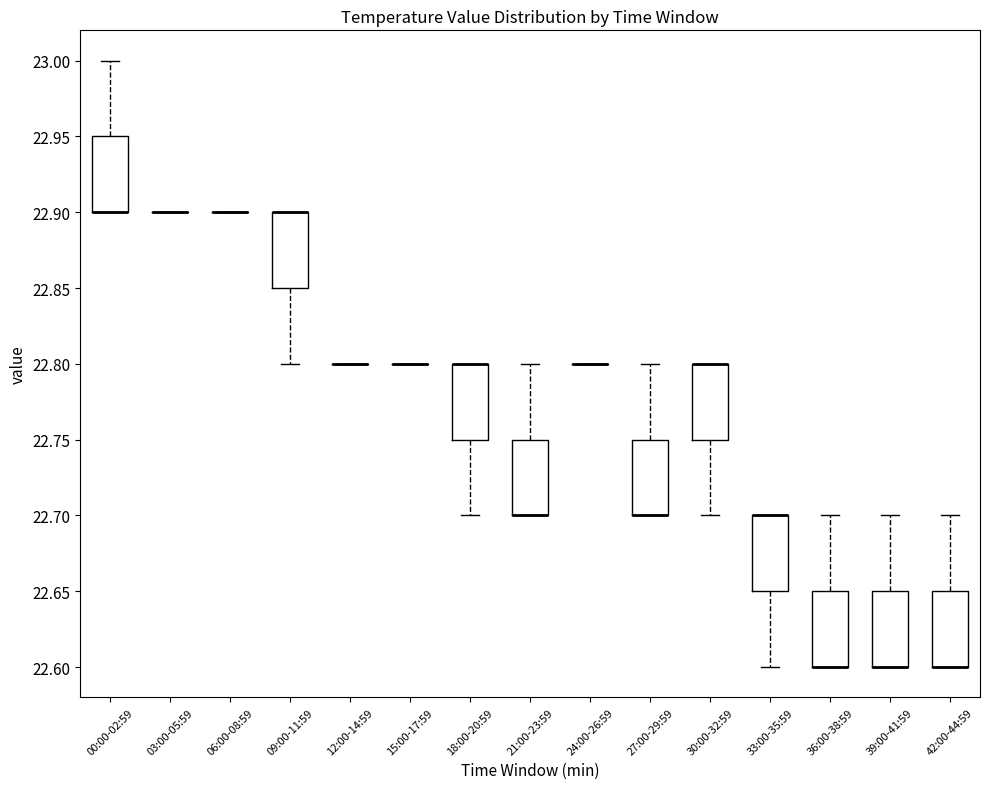

Reading left to right, read every box against the y-axis: the position of its median line, the range the box covers, and the ends of its whiskers. The values are not printed on the chart, so give them approximately, as read against the axis.

00:00-02:59: median 22.90 (drawn on the box's lower edge), box 22.90 to 22.95, whiskers 22.90 to 23.00
03:00-05:59: box collapsed to a line at 22.90, whiskers 22.90 to 22.90
06:00-08:59: box collapsed to a line at 22.90, whiskers 22.90 to 22.90
09:00-11:59: median 22.90 (drawn on the box's upper edge), box 22.85 to 22.90, whiskers 22.80 to 22.90
12:00-14:59: box collapsed to a line at 22.80, whiskers 22.80 to 22.80
15:00-17:59: box collapsed to a line at 22.80, whiskers 22.80 to 22.80
18:00-20:59: median 22.80 (drawn on the box's upper edge), box 22.75 to 22.80, whiskers 22.70 to 22.80
21:00-23:59: median 22.70 (drawn on the box's lower edge), box 22.70 to 22.75, whiskers 22.70 to 22.80
24:00-26:59: box collapsed to a line at 22.80, whiskers 22.80 to 22.80
27:00-29:59: median 22.70 (drawn on the box's lower edge), box 22.70 to 22.75, whiskers 22.70 to 22.80
30:00-32:59: median 22.80 (drawn on the box's upper edge), box 22.75 to 22.80, whiskers 22.70 to 22.80
33:00-35:59: median 22.70 (drawn on the box's upper edge), box 22.65 to 22.70, whiskers 22.60 to 22.70
36:00-38:59: median 22.60 (drawn on the box's lower edge), box 22.60 to 22.65, whiskers 22.60 to 22.70
39:00-41:59: median 22.60 (drawn on the box's lower edge), box 22.60 to 22.65, whiskers 22.60 to 22.70
42:00-44:59: median 22.60 (drawn on the box's lower edge), box 22.60 to 22.65, whiskers 22.60 to 22.70